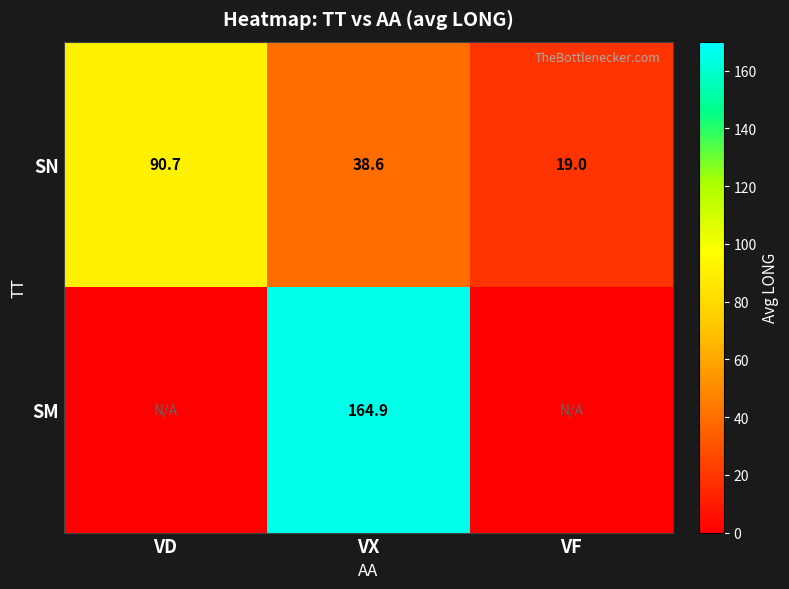

Count the number of categories in the chart.

3